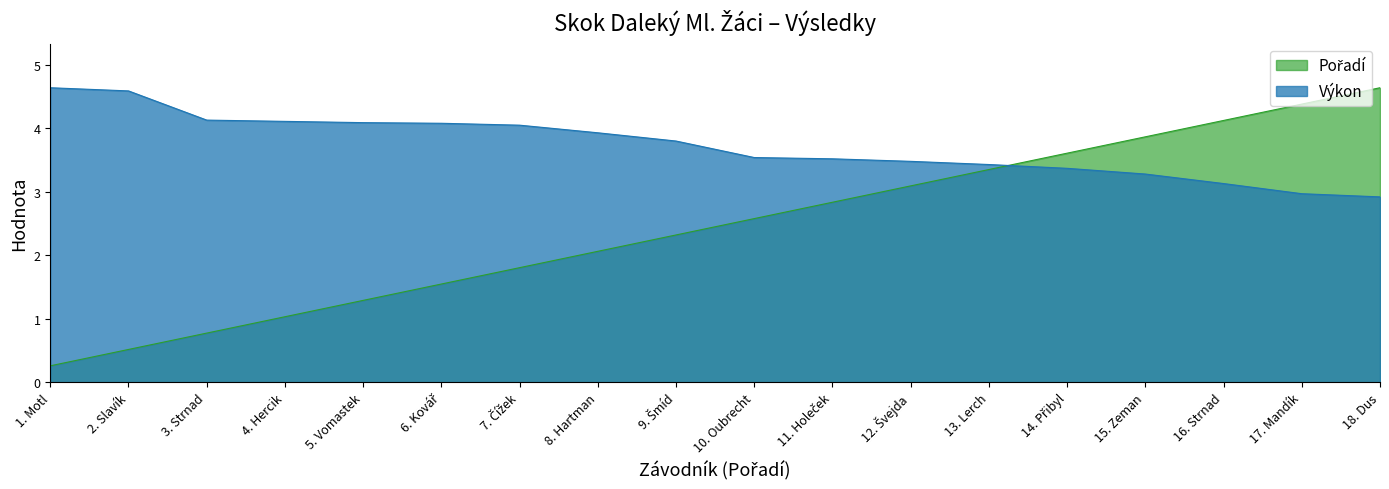

The value of Výkon at 13. Lerch is 3.4. True or false?

True